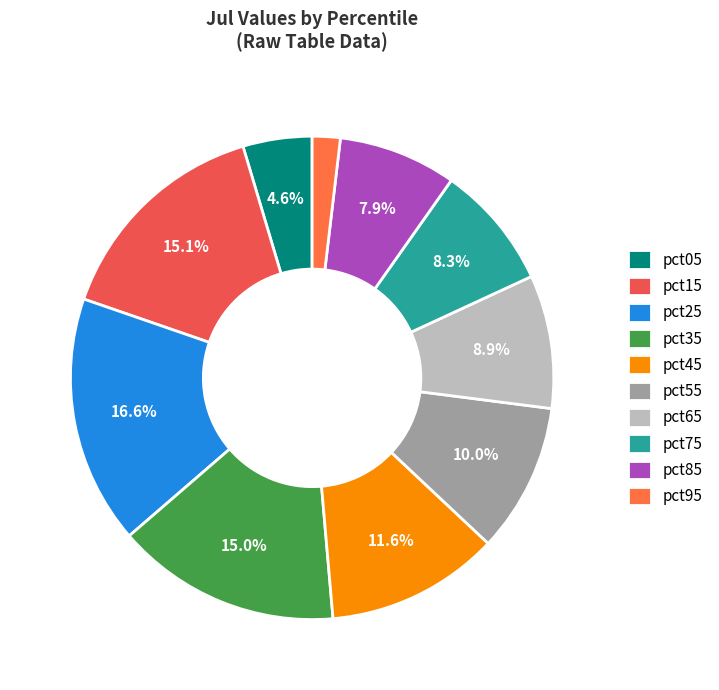

Rank the categories by value from highest to lowest.

pct25, pct15, pct35, pct45, pct55, pct65, pct75, pct85, pct05, pct95